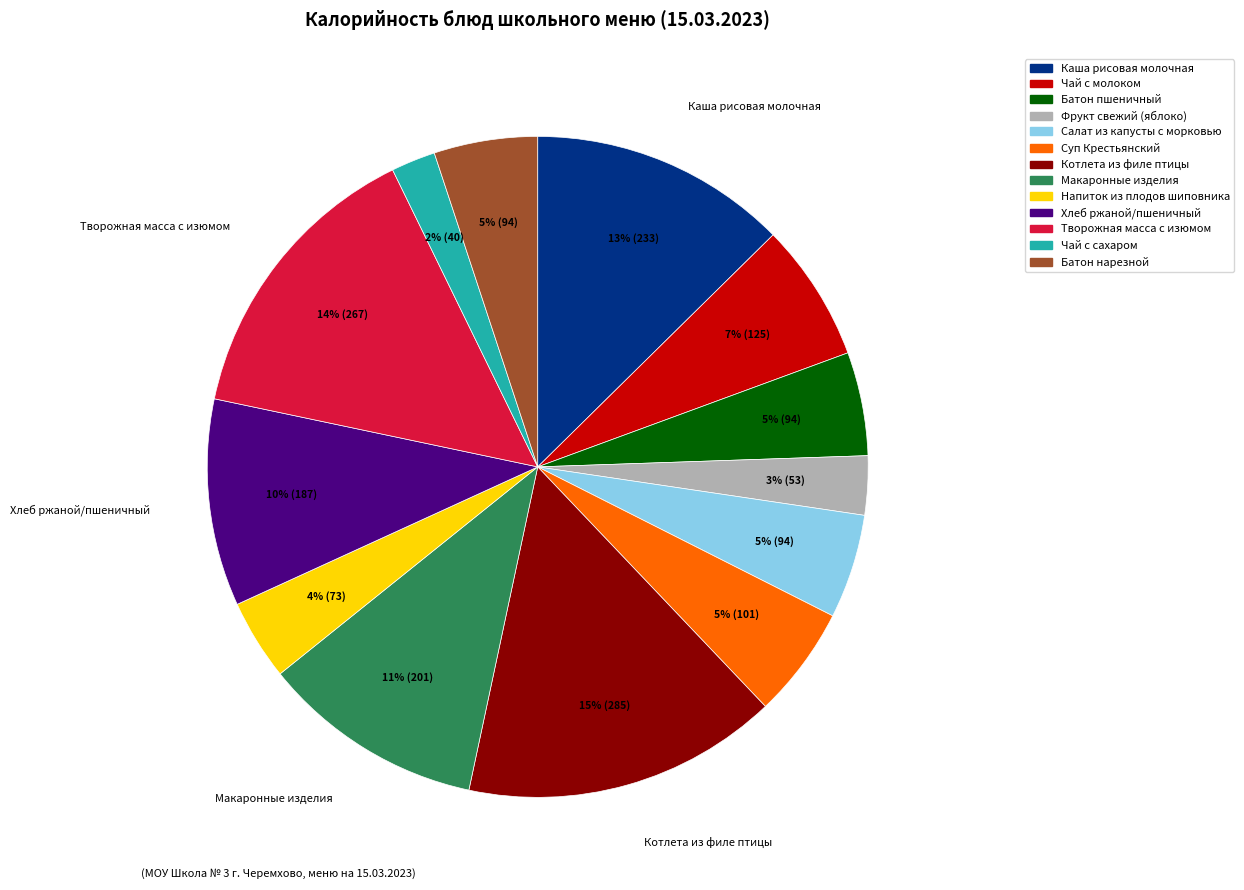

How many slices are in this pie chart?

13